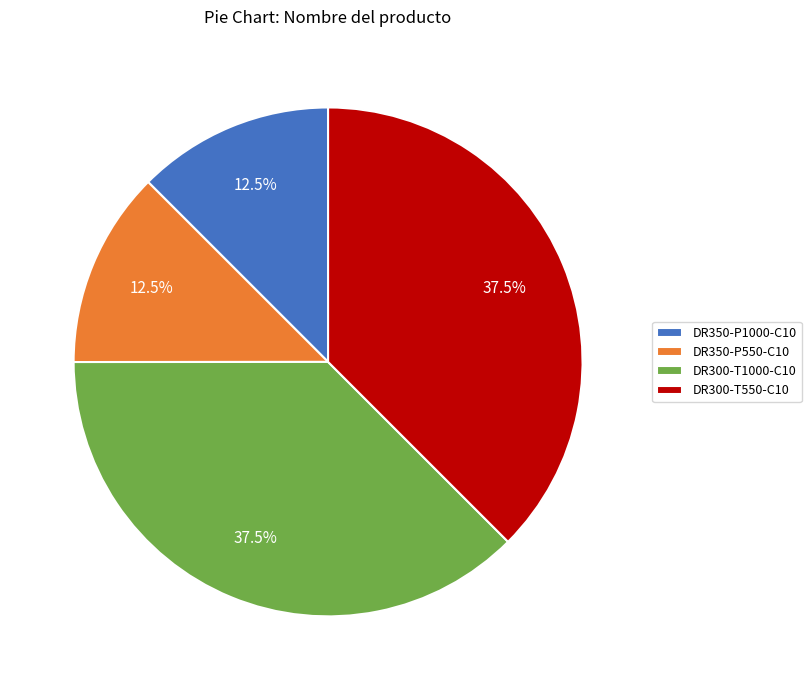

How many slices are in this pie chart?

4